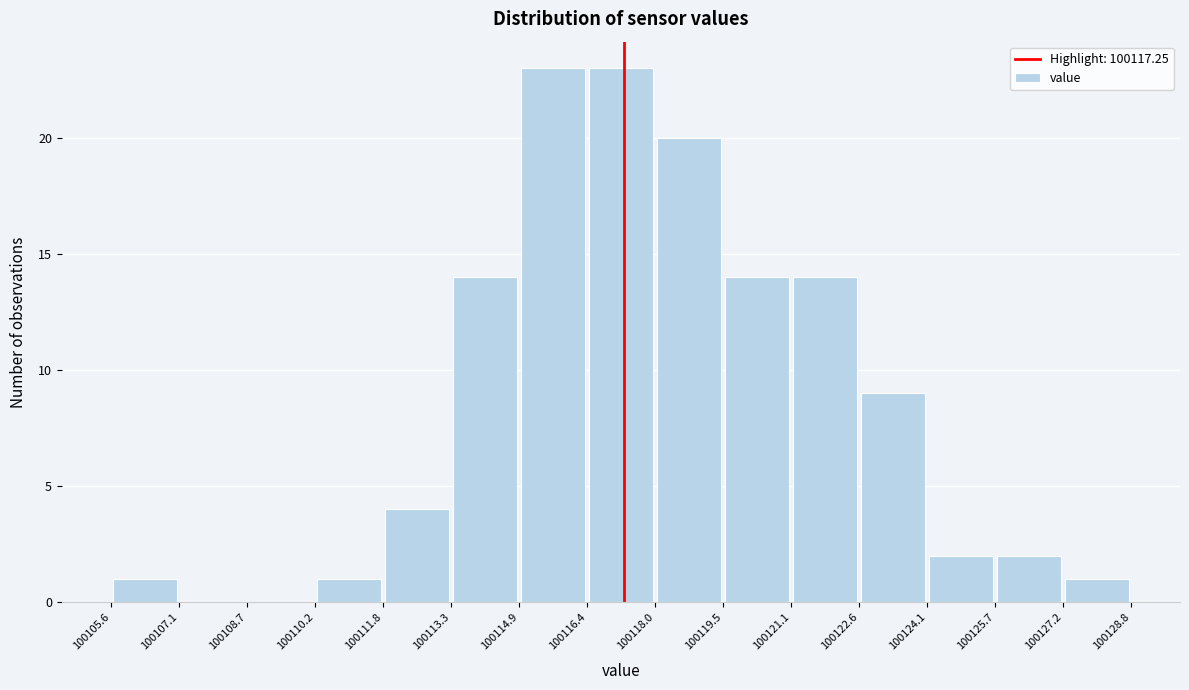

Reading left to right, transcribe this chart: for each bar, give the range it covers on the x-axis and its height. The values are not printed on the chart, so give them approximately, as read against the axis.

100105.6 to 100107.1: 1
100107.1 to 100108.7: 0
100108.7 to 100110.2: 0
100110.2 to 100111.8: 1
100111.8 to 100113.3: 4
100113.3 to 100114.9: 14
100114.9 to 100116.4: 23
100116.4 to 100118.0: 23
100118.0 to 100119.5: 20
100119.5 to 100121.1: 14
100121.1 to 100122.6: 14
100122.6 to 100124.1: 9
100124.1 to 100125.7: 2
100125.7 to 100127.2: 2
100127.2 to 100128.8: 1